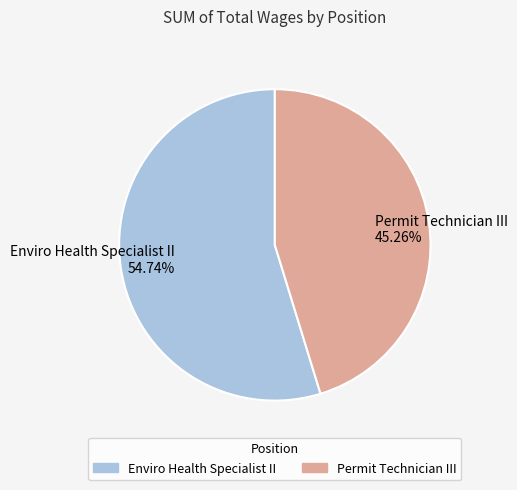

How much of the chart is everything except Enviro Health Specialist II?

45.3%